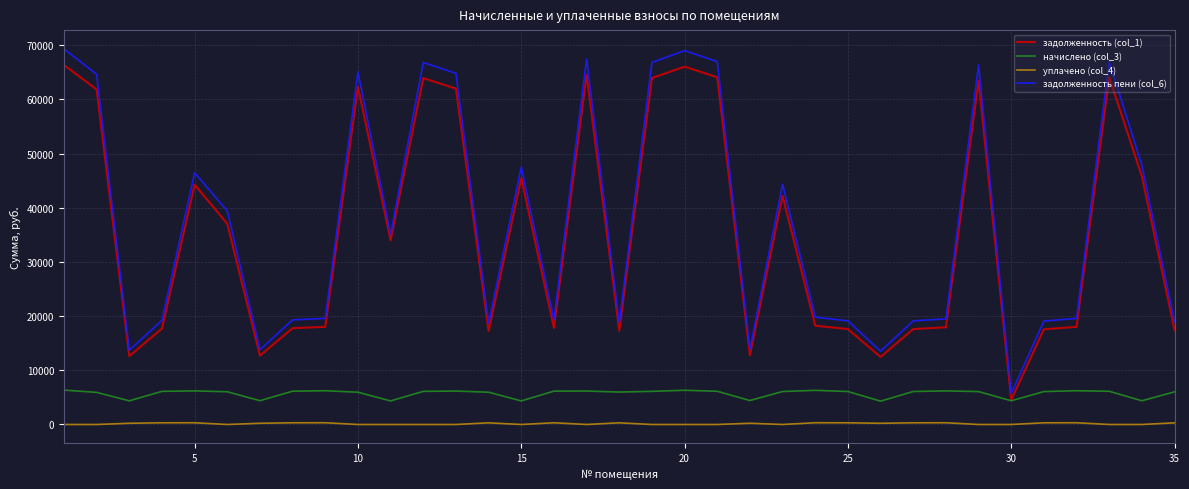

True or false: уплачено (col_4) and задолженность (col_1) intersect in this chart.

False